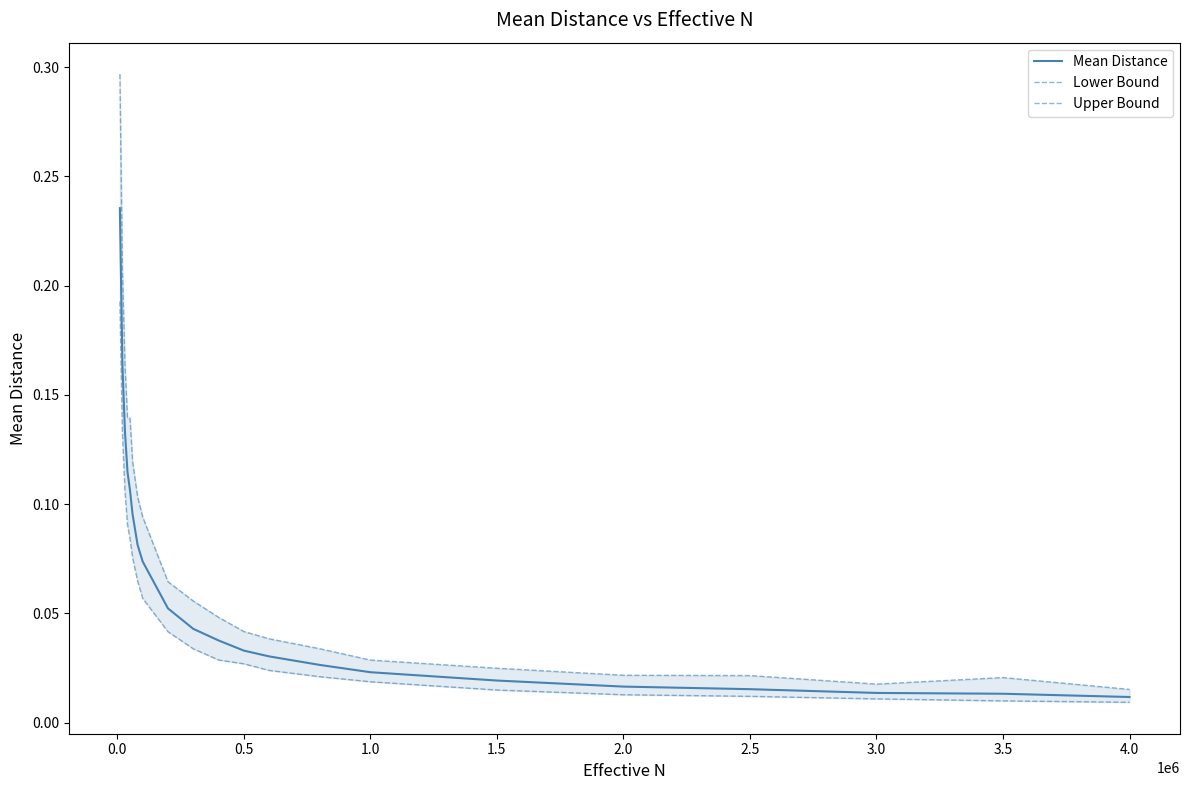

Which series changed the most between 1.5 and 3.5?

Mean Distance